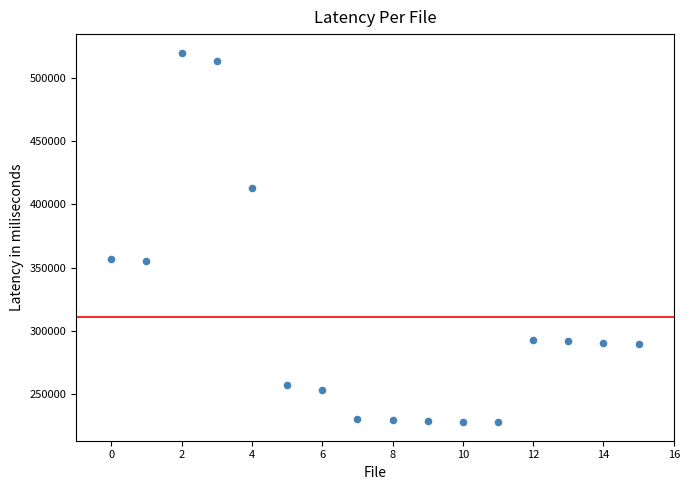

What is the range of Y values (max minus min)?

292142